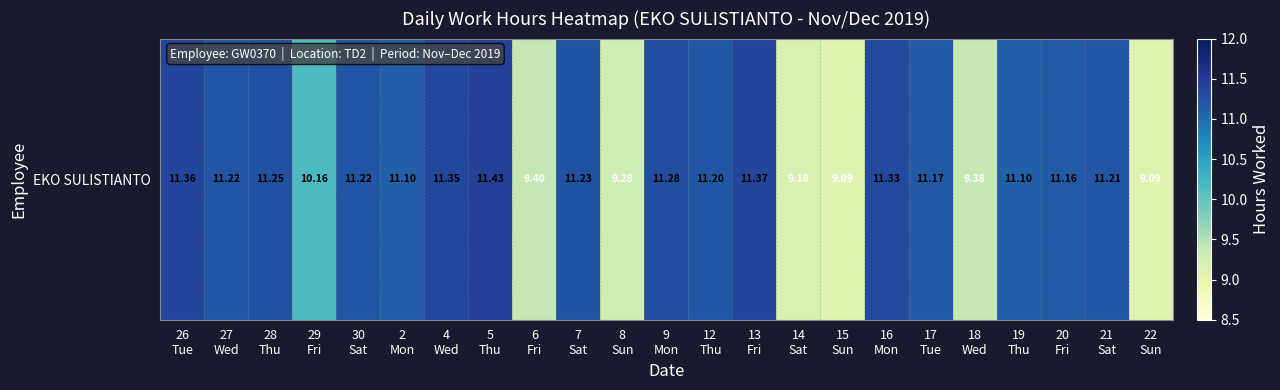

True or false: the data shows 9.4 at 18
Wed.

True